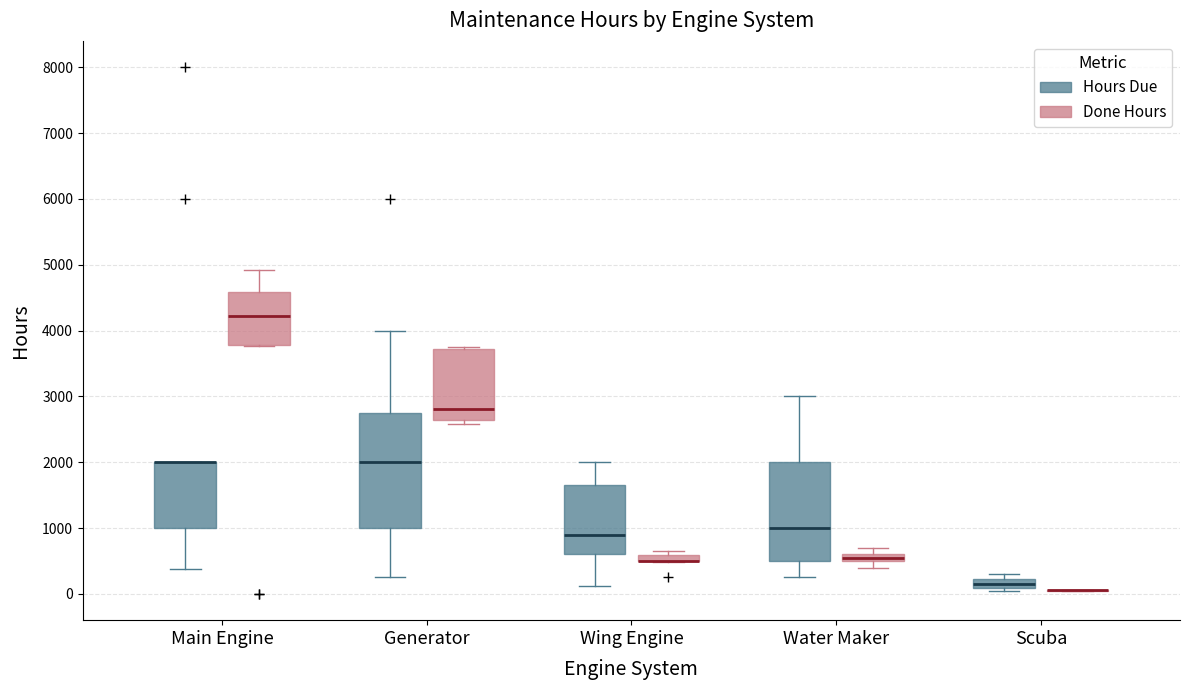

Comparing the boxes themselves (not the whiskers), which one is the tallest?

Generator (Hours Due)